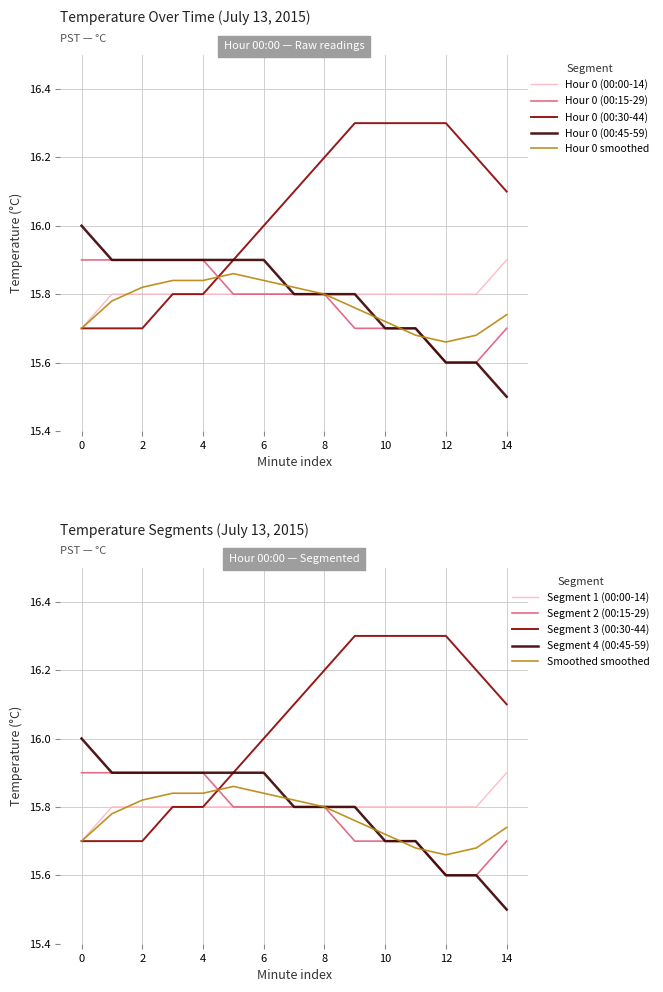

Reading left to right, what are all the values shown in this chart?

Hour 0 (00:00-14): 15.7	15.8	15.8	15.8	15.8	15.8	15.8	15.8	15.8	15.8	15.8	15.8	15.8	15.8	15.9
Hour 0 (00:15-29): 15.9	15.9	15.9	15.9	15.9	15.8	15.8	15.8	15.8	15.7	15.7	15.7	15.6	15.6	15.7
Hour 0 (00:30-44): 15.7	15.7	15.7	15.8	15.8	15.9	16.0	16.1	16.2	16.3	16.3	16.3	16.3	16.2	16.1
Hour 0 (00:45-59): 16.0	15.9	15.9	15.9	15.9	15.9	15.9	15.8	15.8	15.8	15.7	15.7	15.6	15.6	15.5
Hour 0 smoothed: 15.7	15.8	15.8	15.8	15.8	15.9	15.8	15.8	15.8	15.8	15.7	15.7	15.7	15.7	15.7